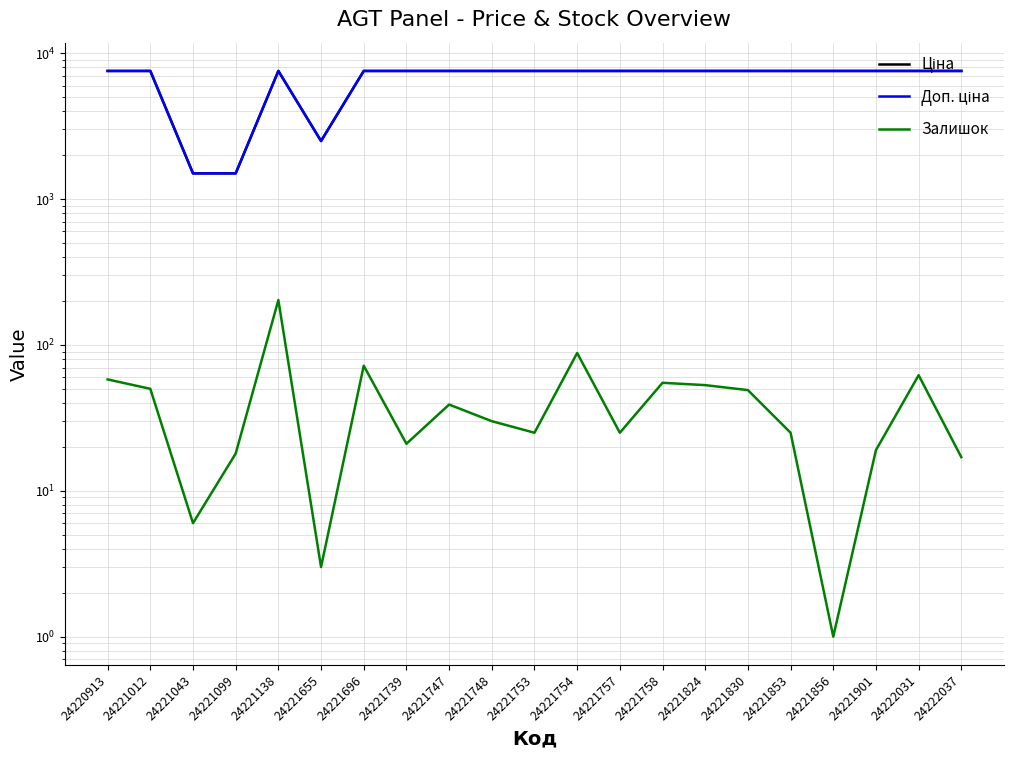

At how many categories does at least one series exceed 7206?

18